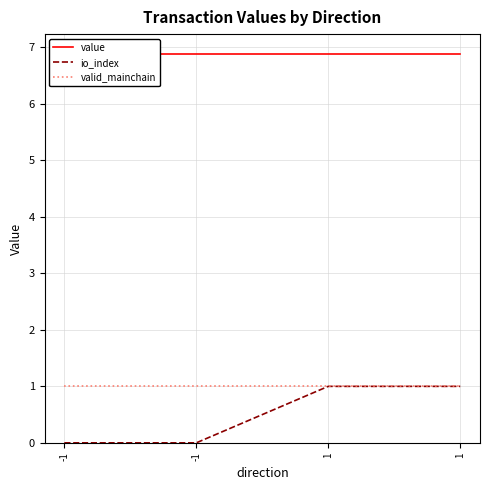

True or false: value and valid_mainchain cross at least once.

False